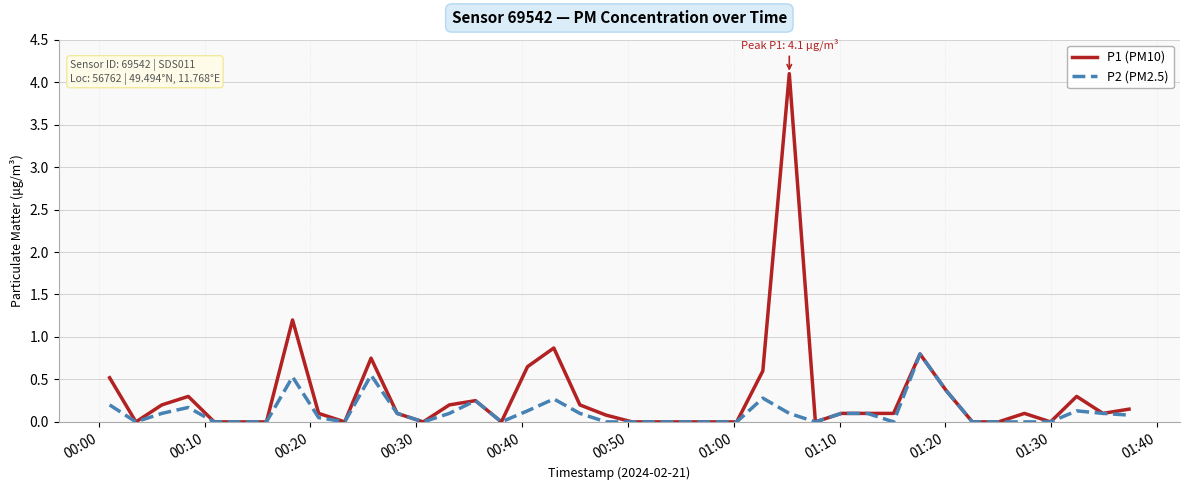

What is the maximum value shown in the chart?

4.1